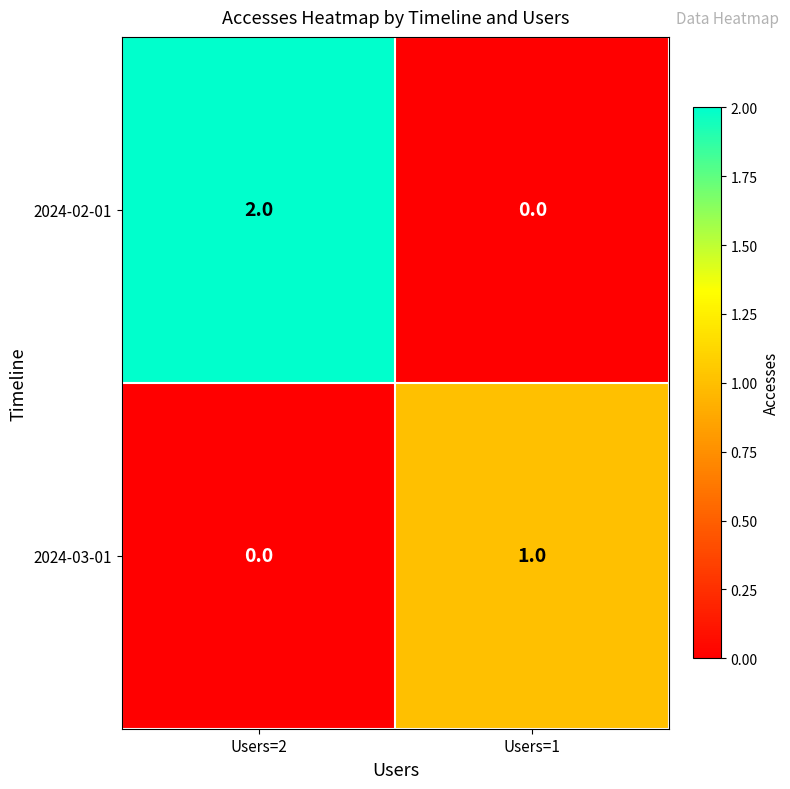

The value of 2024-02-01 at Users=1 is 0. True or false?

True